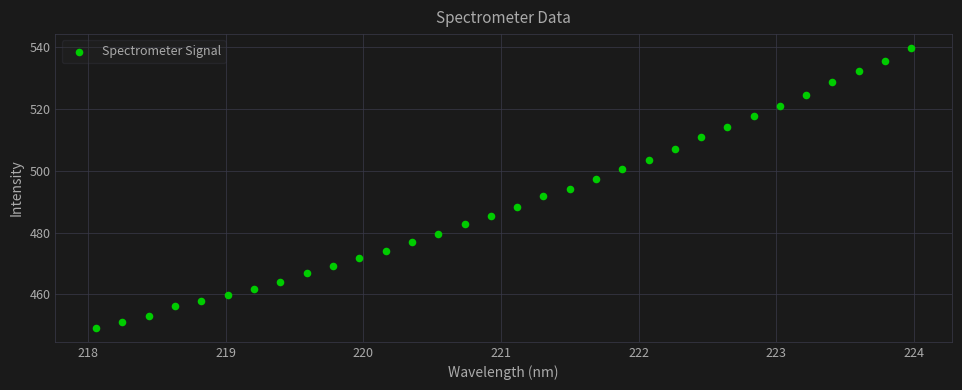

What is the range of Y values (max minus min)?

90.6